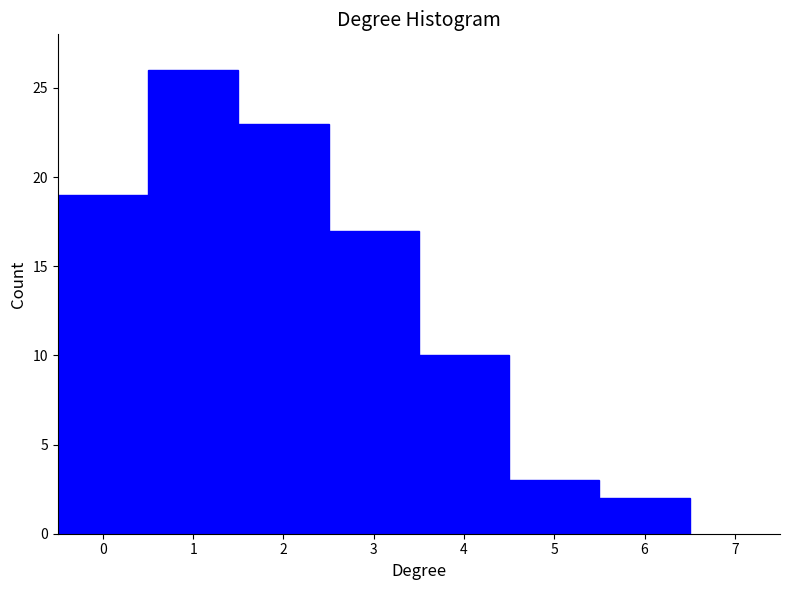

Which range on the x-axis has the tallest bar?

0.5 to 1.5